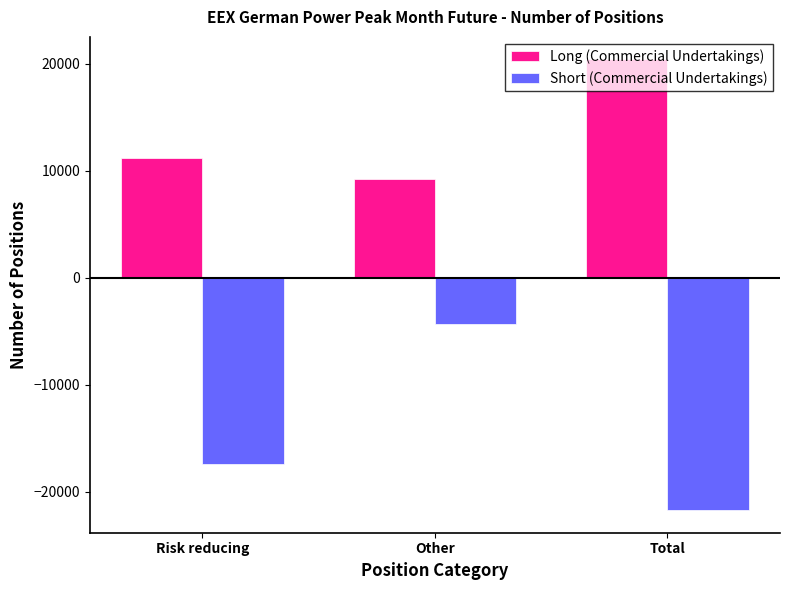

What is the label of the 3rd bar from the right?

Risk reducing